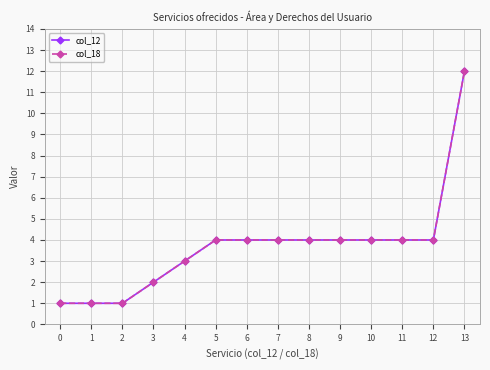

At which label is col_12 closest to 6?

5